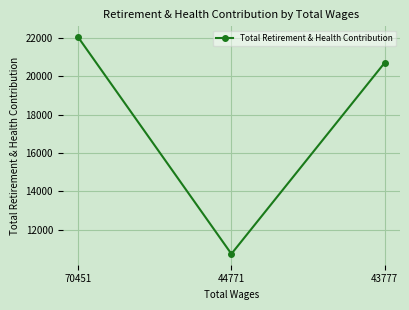

What value does the data have at 43777, to the nearest 10?

20710